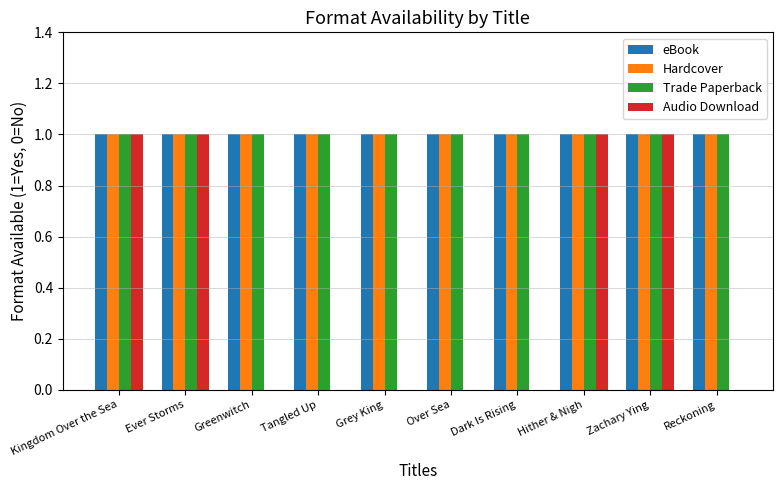

Reading right to left, extract all data points from this chart.

eBook: 1	1	1	1	1	1	1	1	1	1
Hardcover: 1	1	1	1	1	1	1	1	1	1
Trade Paperback: 1	1	1	1	1	1	1	1	1	1
Audio Download: 0	1	1	0	0	0	0	0	1	1